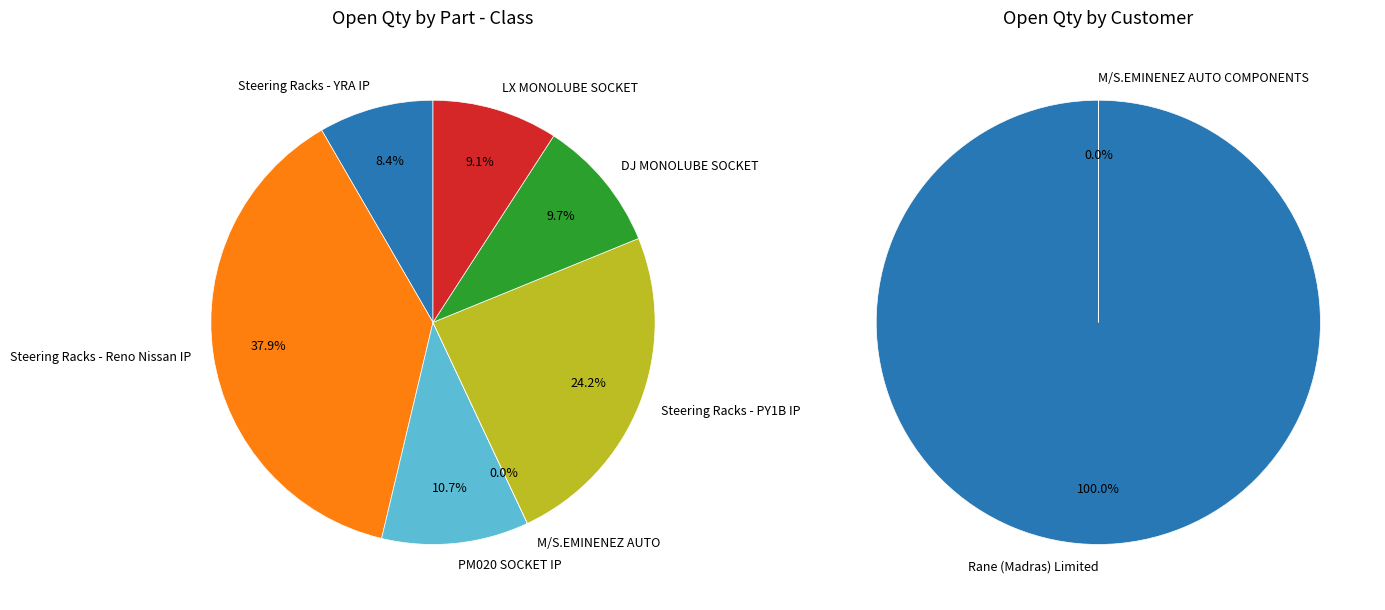

What is the ratio of the value at Steering Racks - YRA IP to the value at PM020 SOCKET IP?

0.8